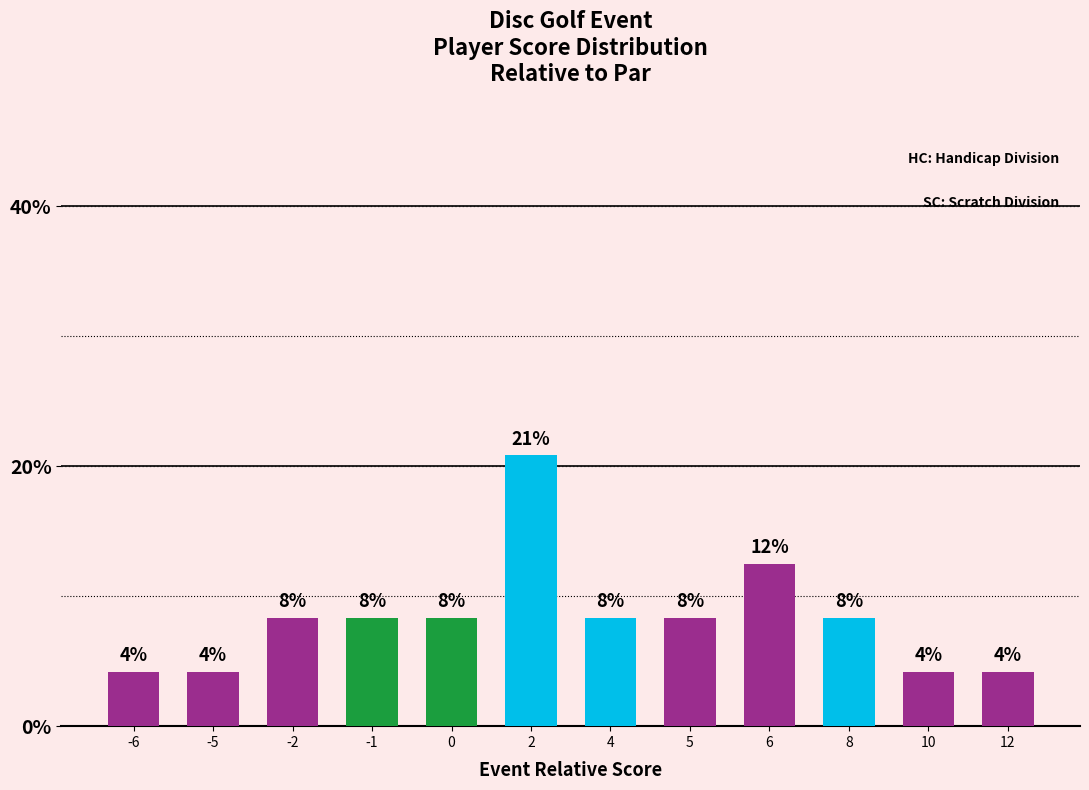

Does the chart contain any negative values?

No